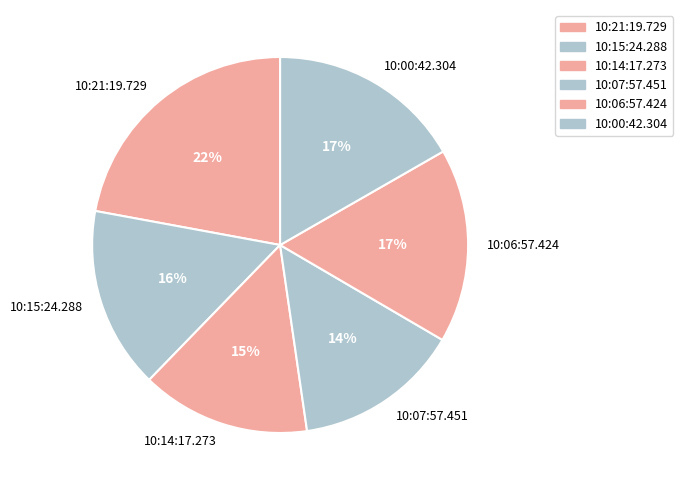

Does any single category account for the majority?

No